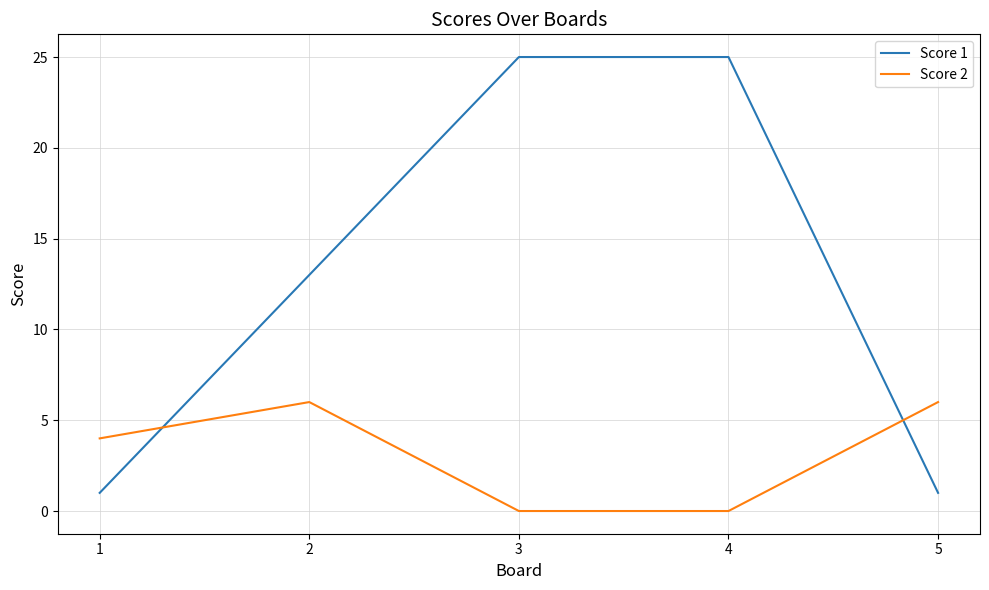

Which series has the largest range (max minus min)?

Score 1